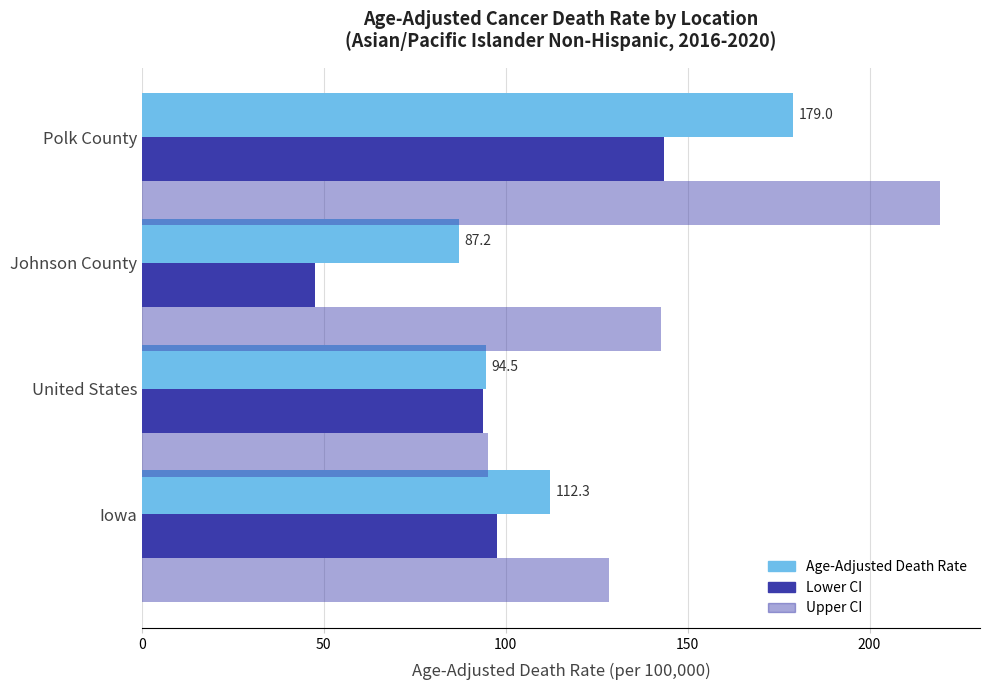

What is the difference between the maximum and minimum values in the Upper CI series?

124.3